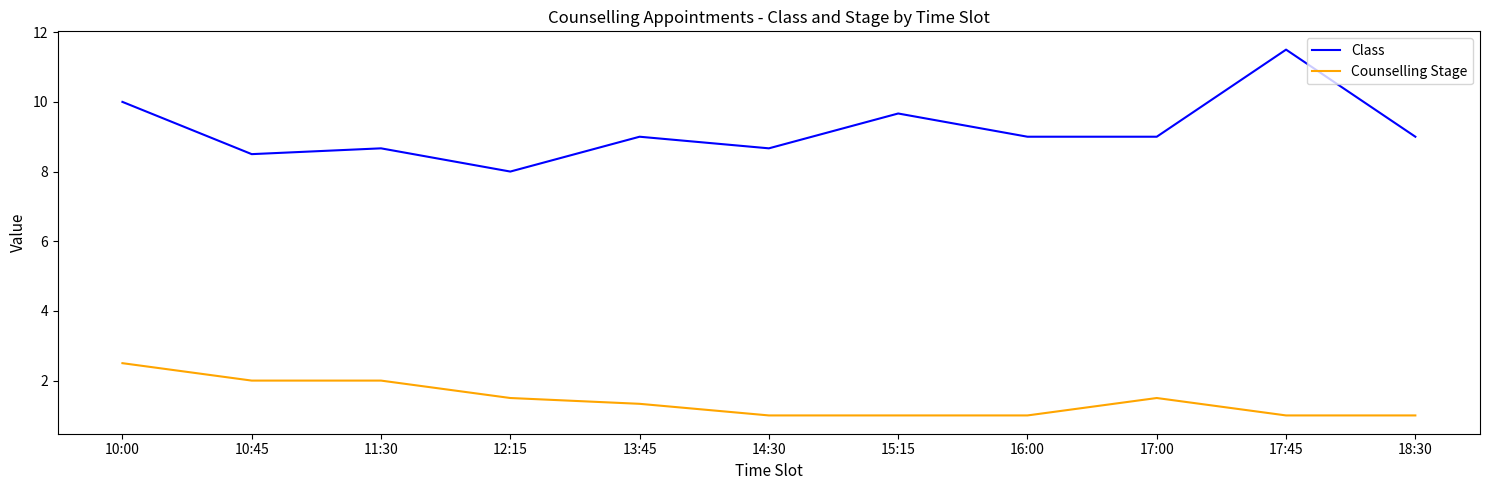

At which label does Class first exceed 9?

10:00